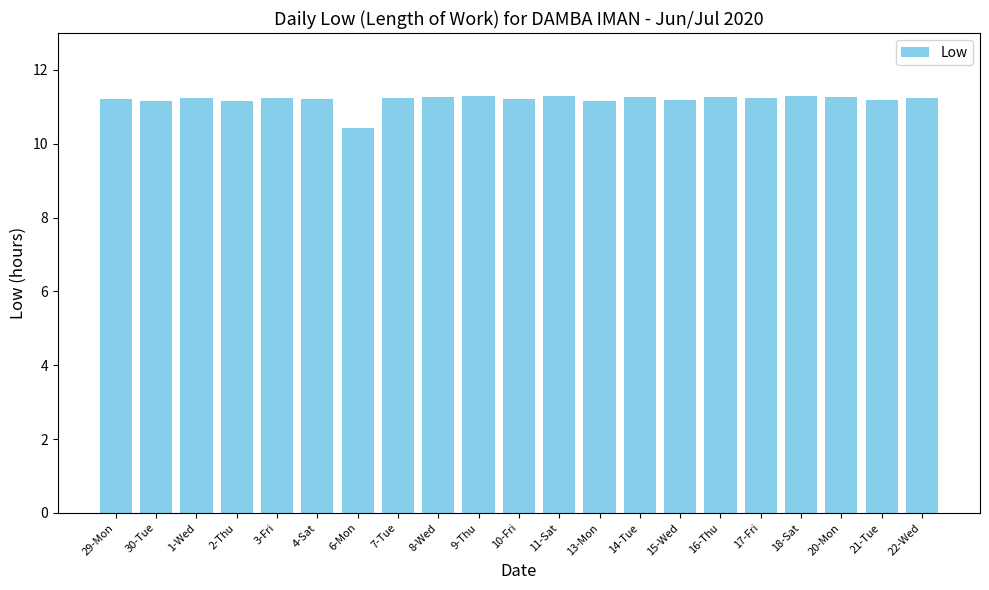

What is the minimum value shown in the chart?

10.4